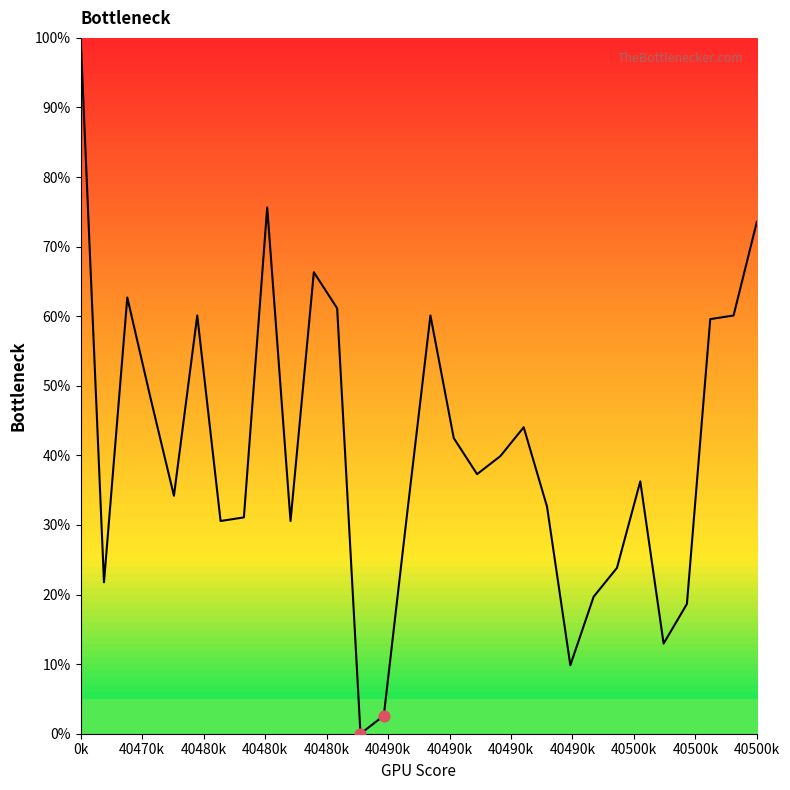

What is the difference between the maximum and minimum values?

100.0